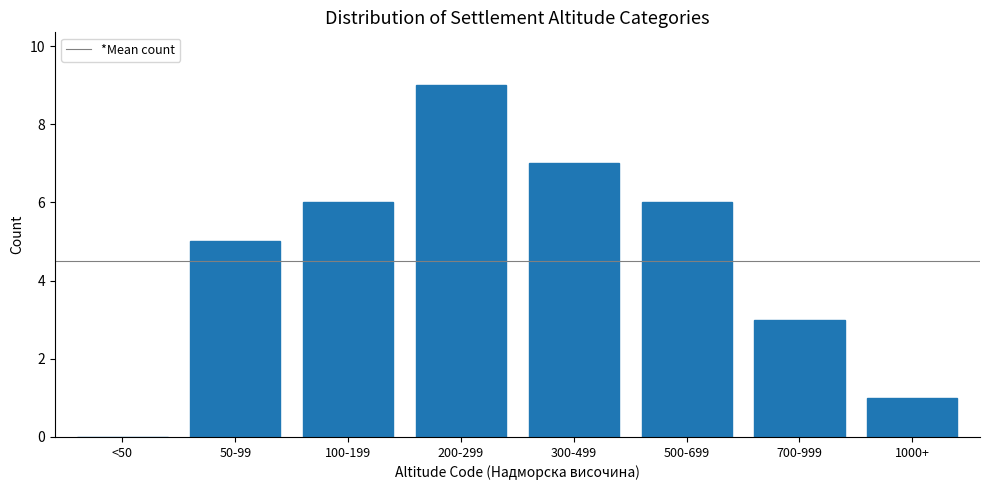

Reading right to left, transcribe all the data shown in this chart.

1000+=1	700-999=3	500-699=6	300-499=7	200-299=9	100-199=6	50-99=5	<50=0